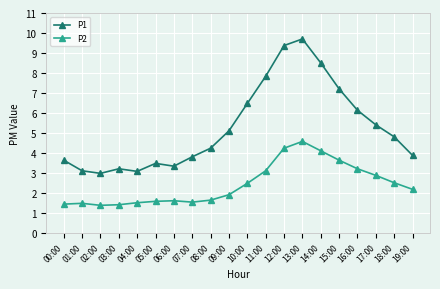

Is the value of P1 at 03:00 greater than the value of P2 at 10:00?

Yes